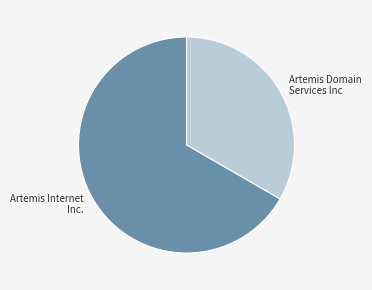

Count the number of slices in the pie.

2